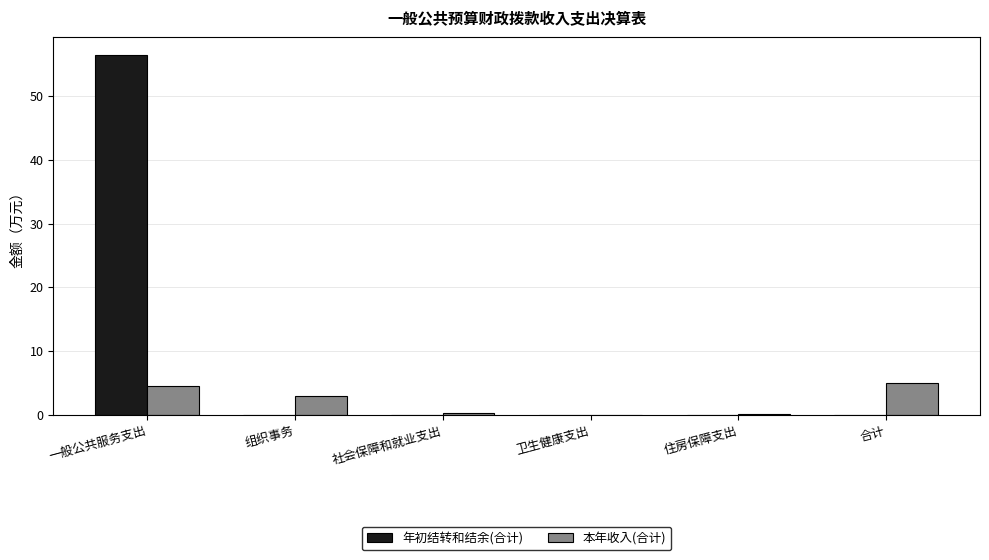

The value of 本年收入(合计) at 卫生健康支出 is 0.0. True or false?

True